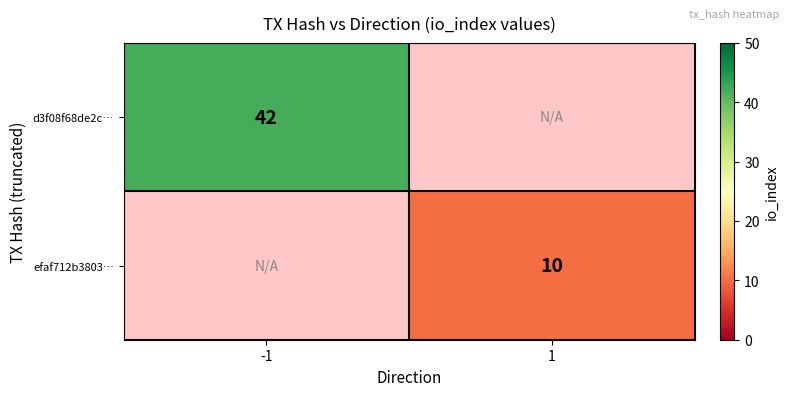

The value of d3f08f68de2c… at -1 is 63.7. True or false?

False